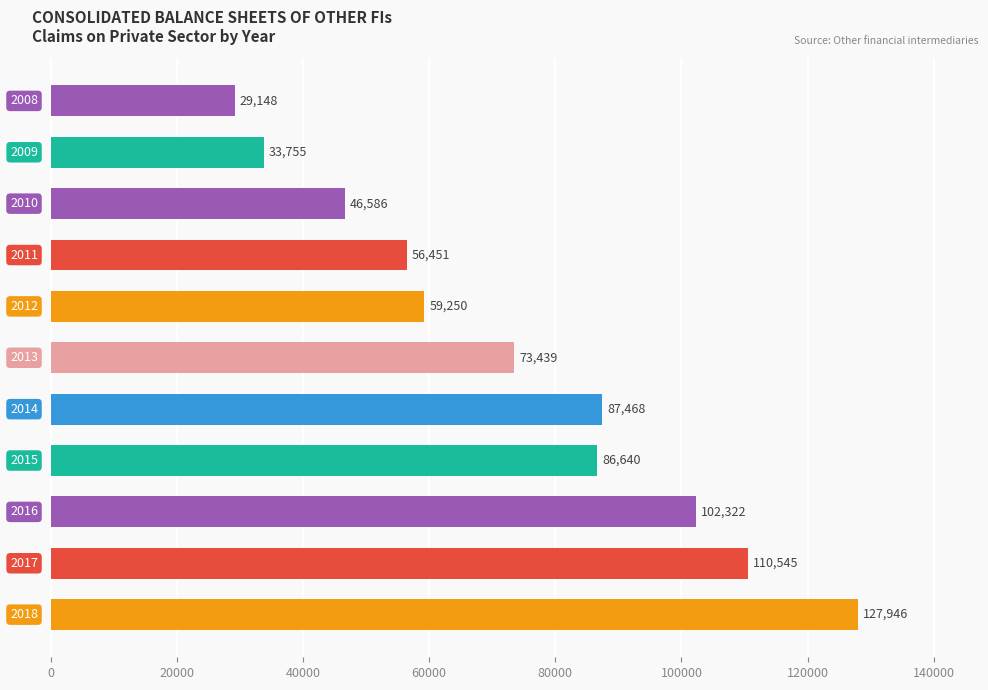

What is the smallest value displayed?

29148.8